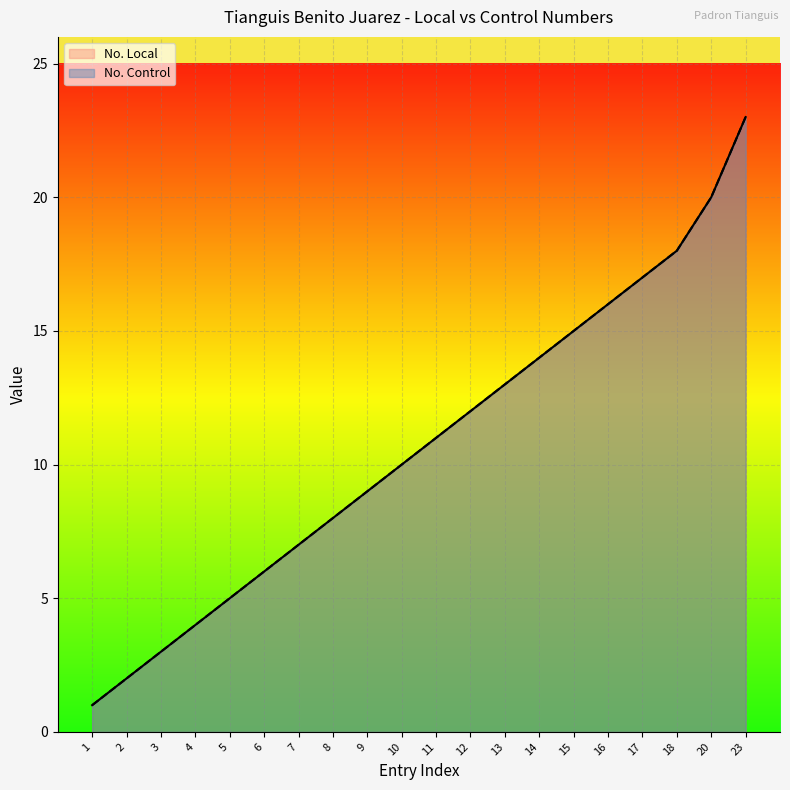

True or false: No. Local and No. Control cross at least once.

False